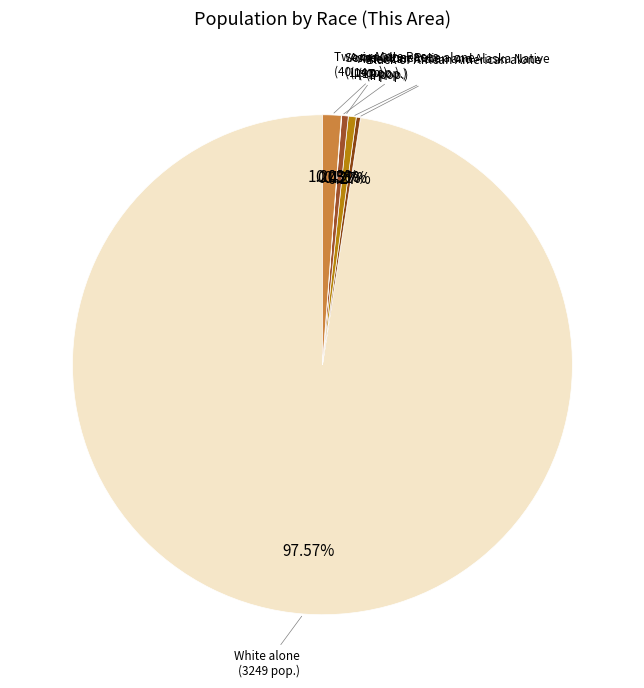

Is there a majority slice in this chart?

Yes